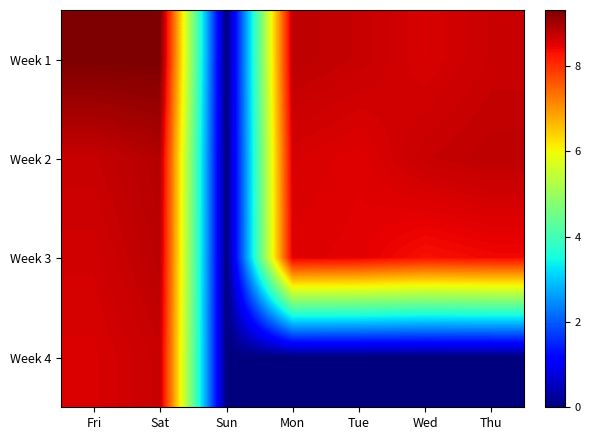

At which category is the sum across all series the highest?

Sat